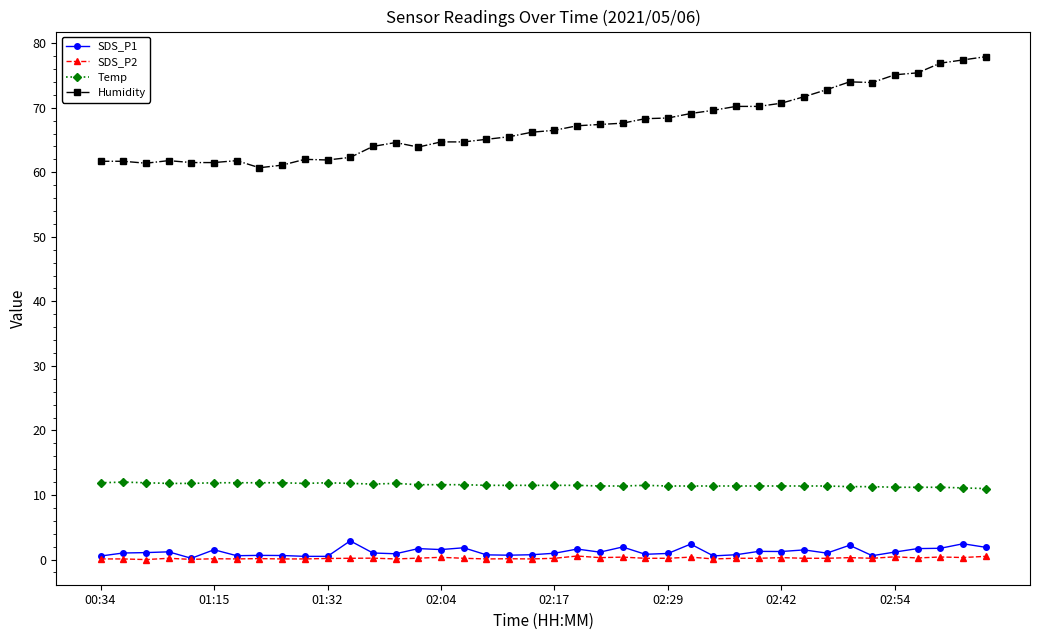

Which series has the largest total across all categories?

Humidity